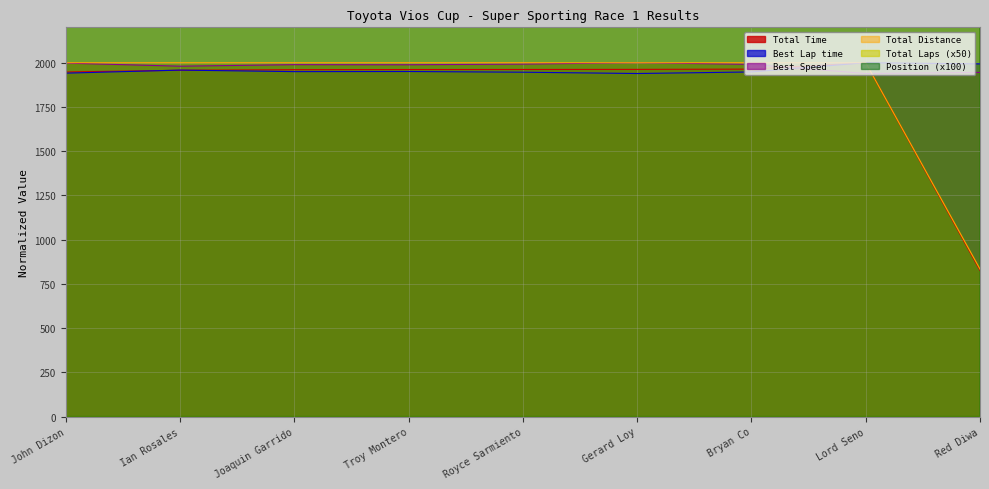

What is the minimum value for Best Speed?

1938.9